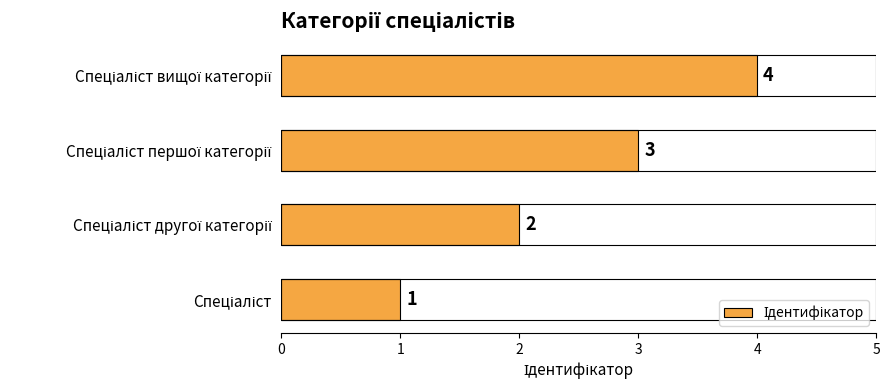

What is the greatest value displayed?

4